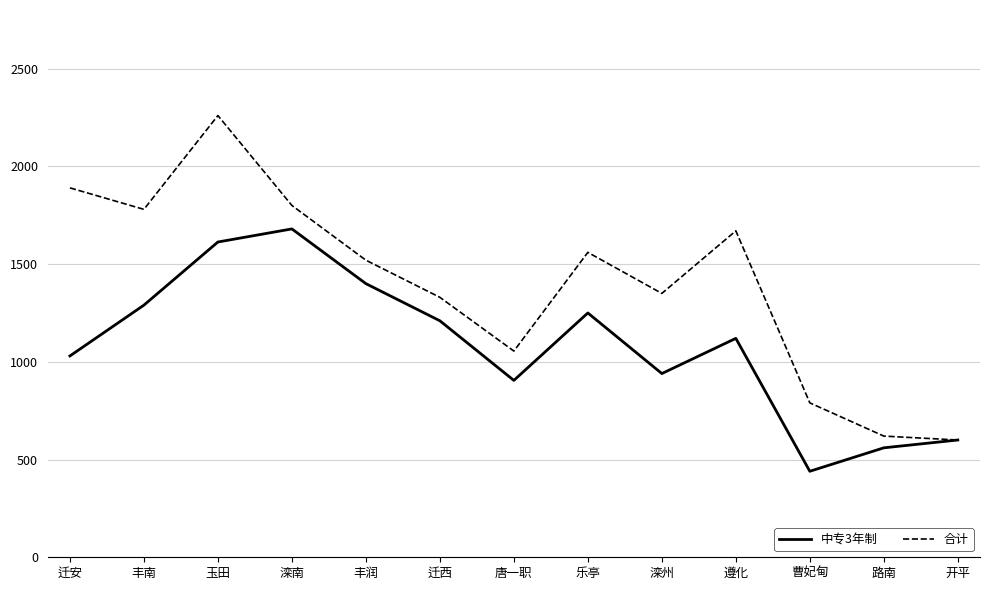

The 中专3年制 series shows 1333 at 唐一职. True or false?

False